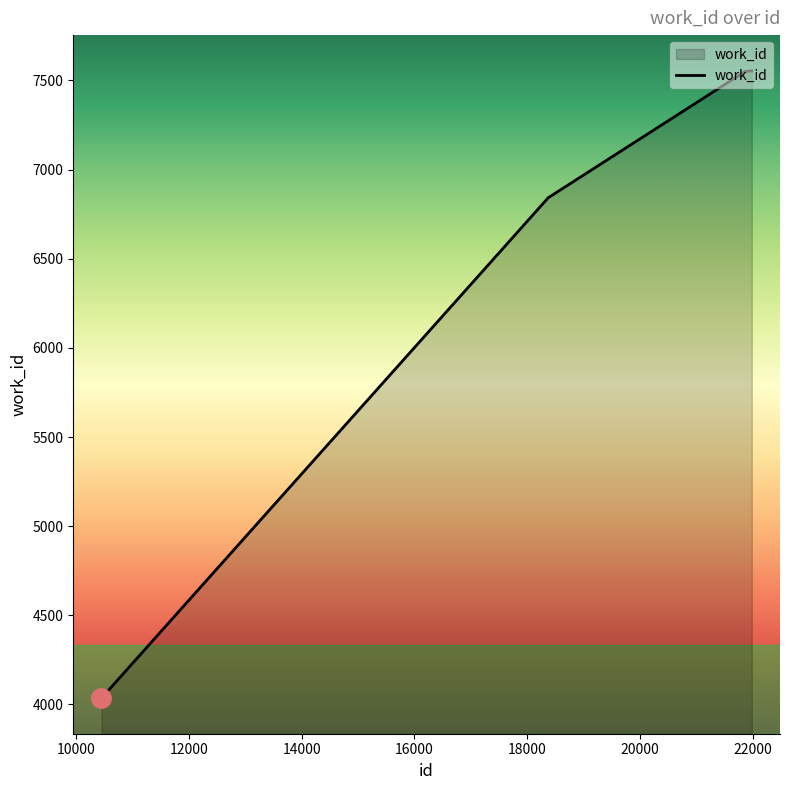

What is the difference between the maximum and minimum values?

3518